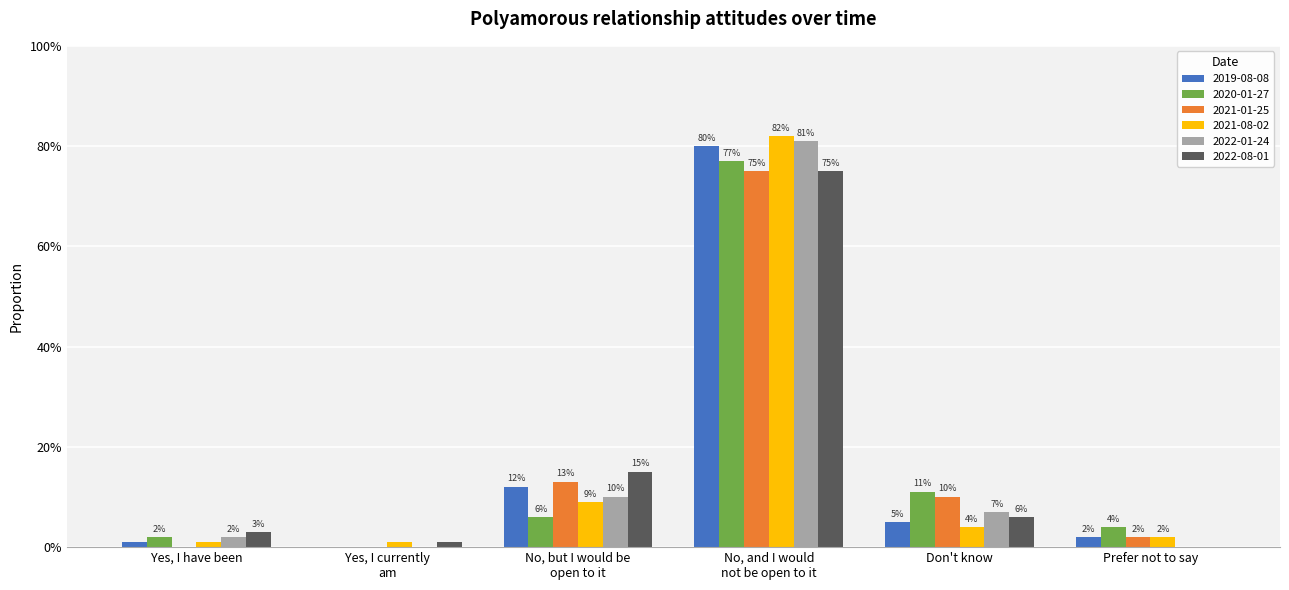

Does the chart contain stacked bars?

No